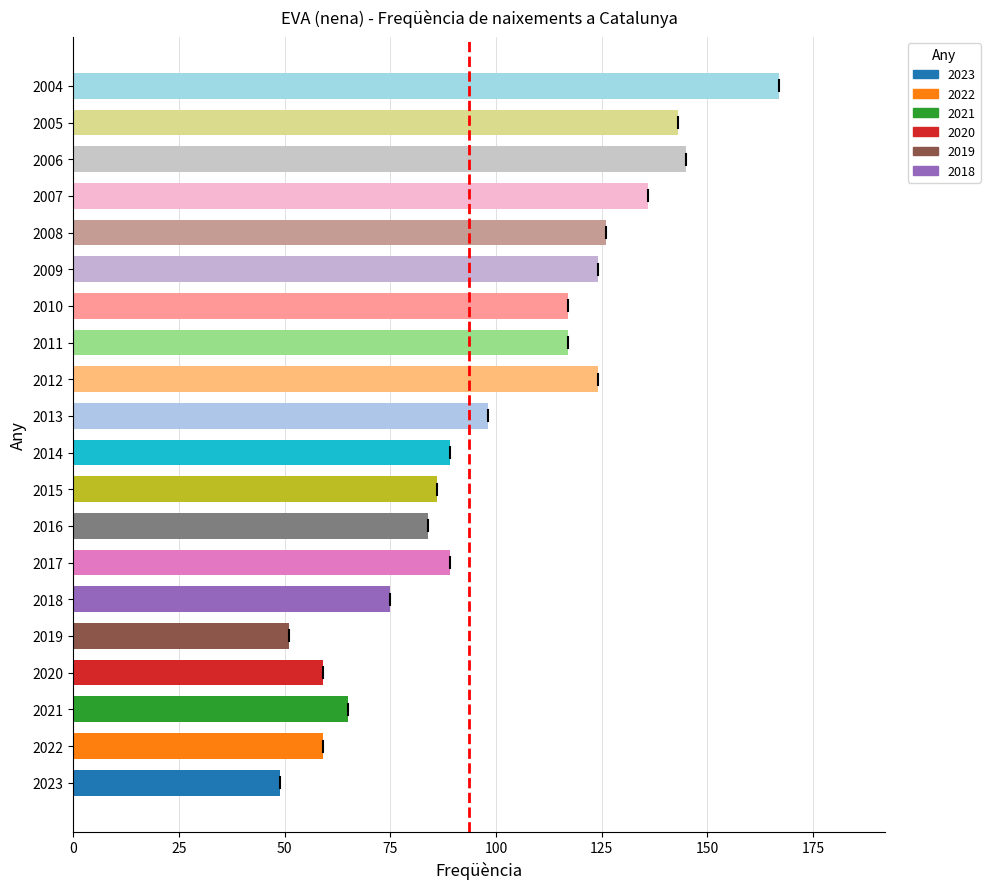

What is the difference between the second highest and minimum values?

96